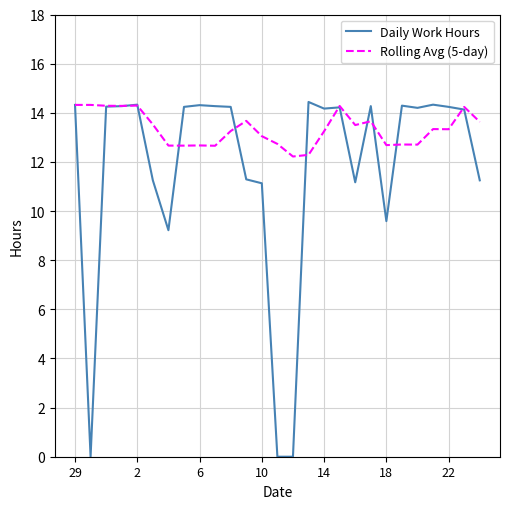

True or false: Daily Work Hours and Rolling Avg (5-day) intersect in this chart.

True